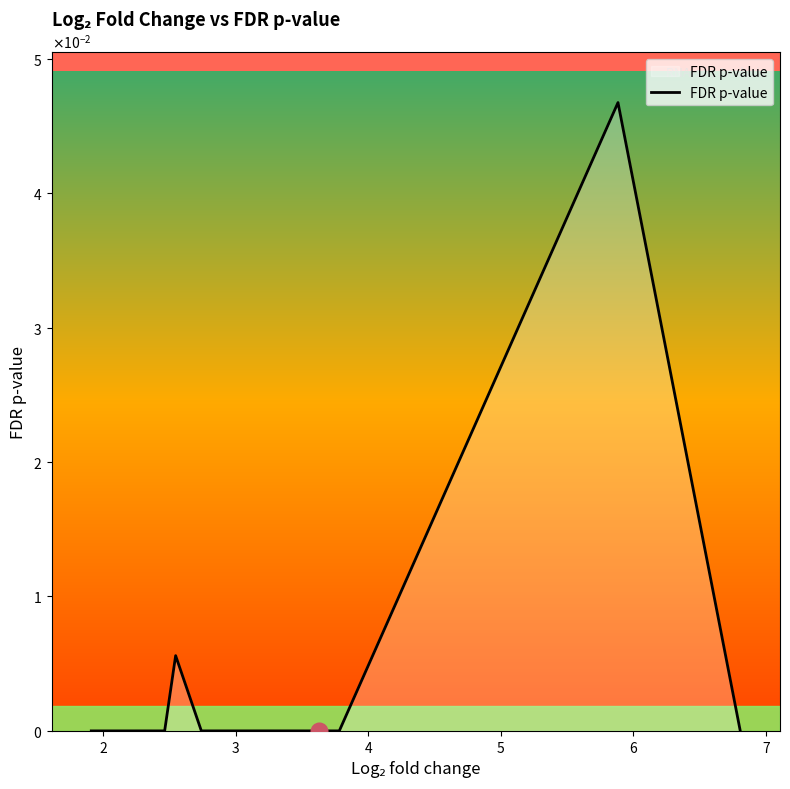

Does the chart have visible grid lines?

No